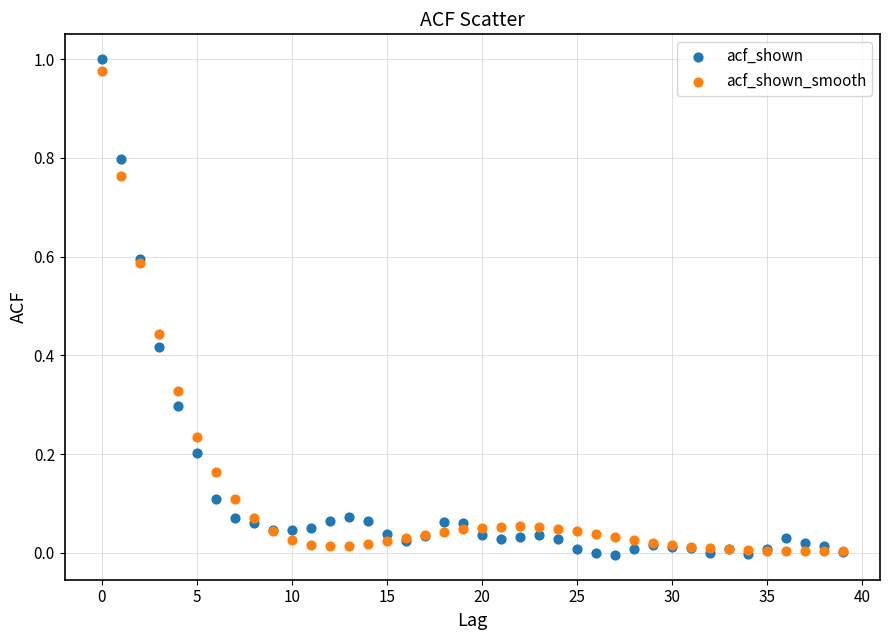

What are all the series names shown in the legend?

acf_shown, acf_shown_smooth